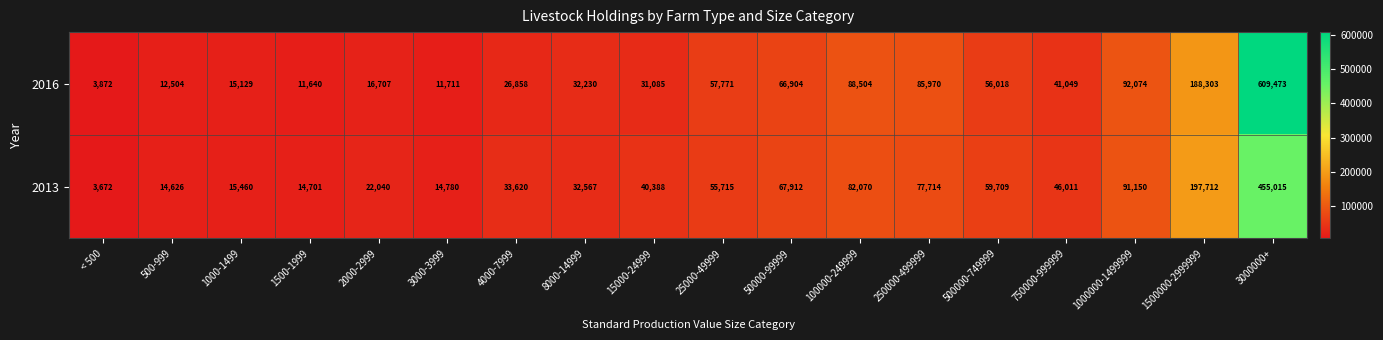

Which label corresponds to the largest value in the chart?

3000000+